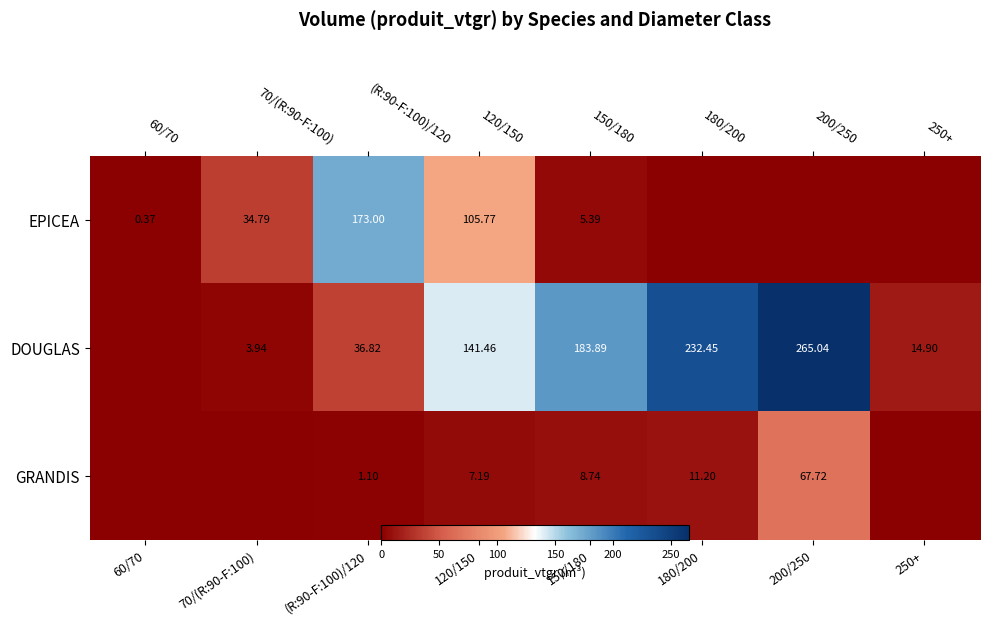

Between 150/180 and 180/200, which series saw the biggest shift?

DOUGLAS